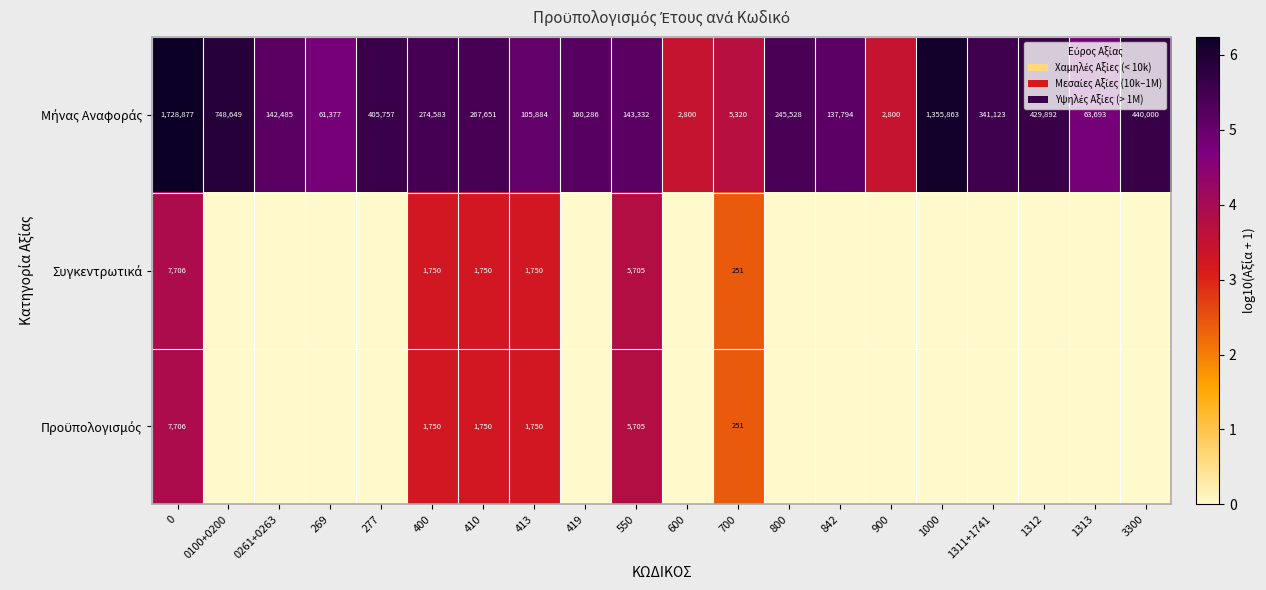

What is the spread (max minus min) of values at 1312?

5.6